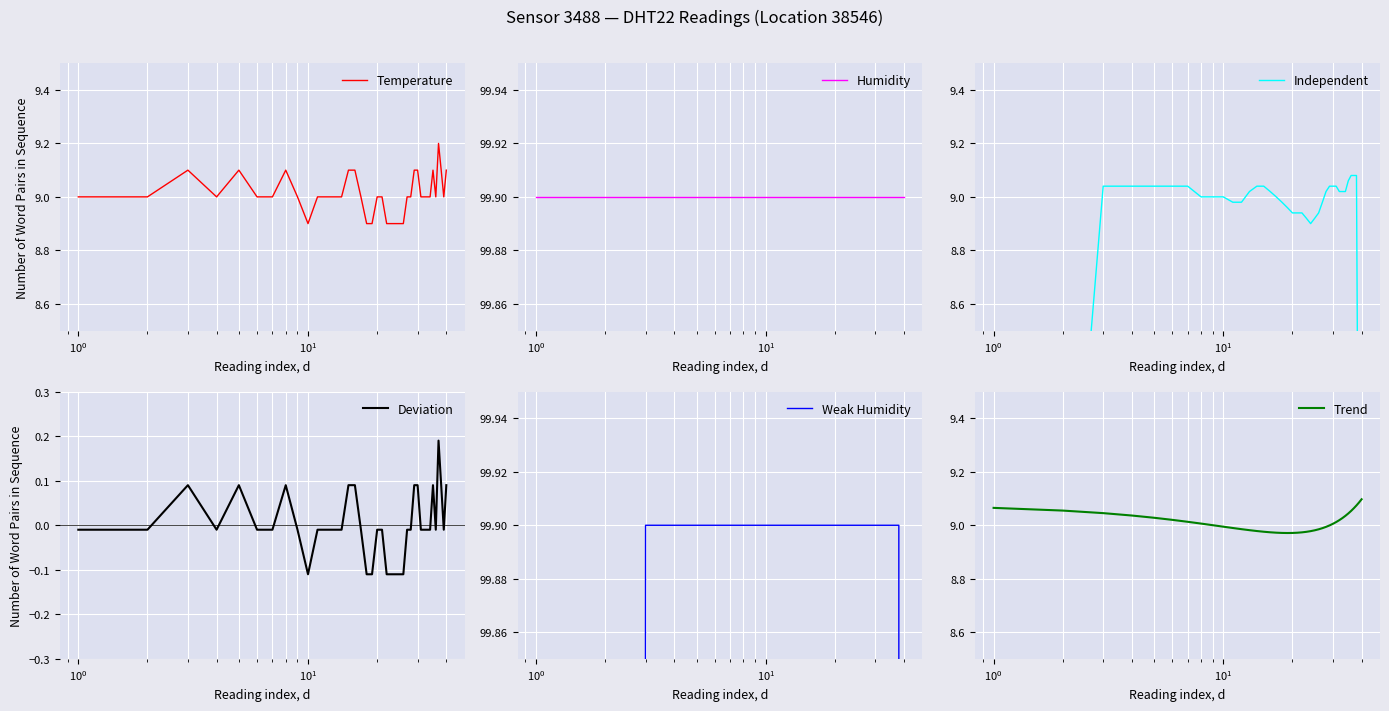

What is the lowest value of the Temperature series?

8.9